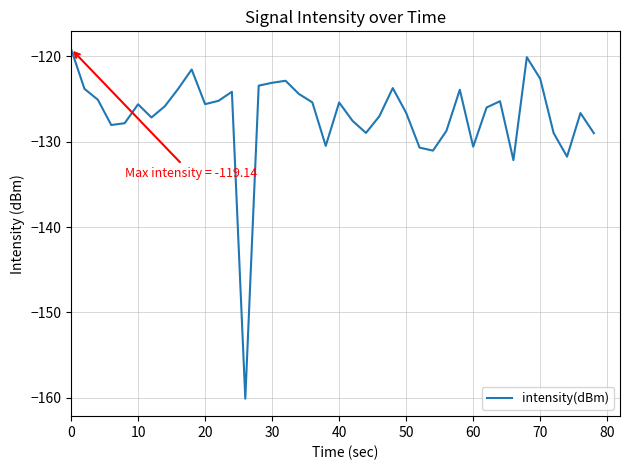

What is the maximum value shown in the chart?

-119.1